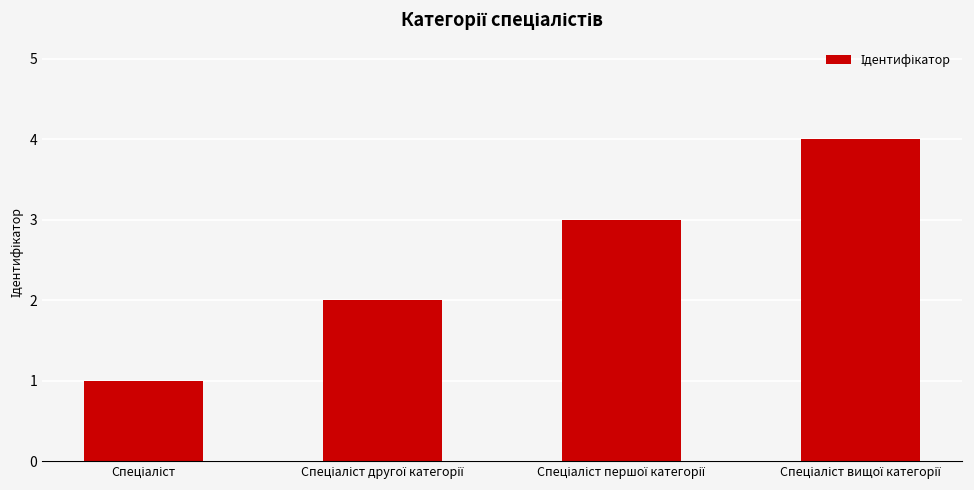

What is the greatest value displayed?

4